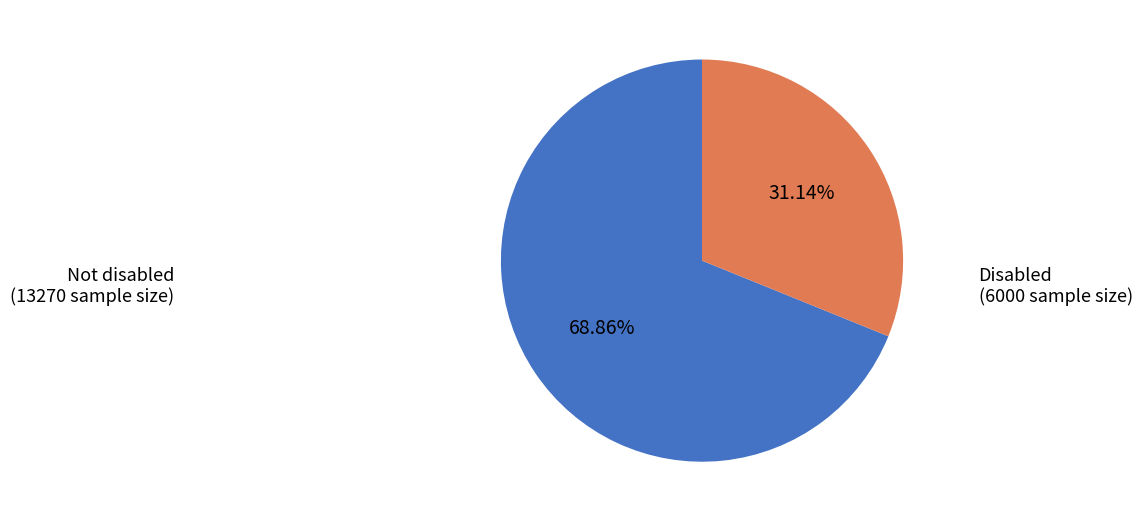

Does any single category account for the majority?

Yes